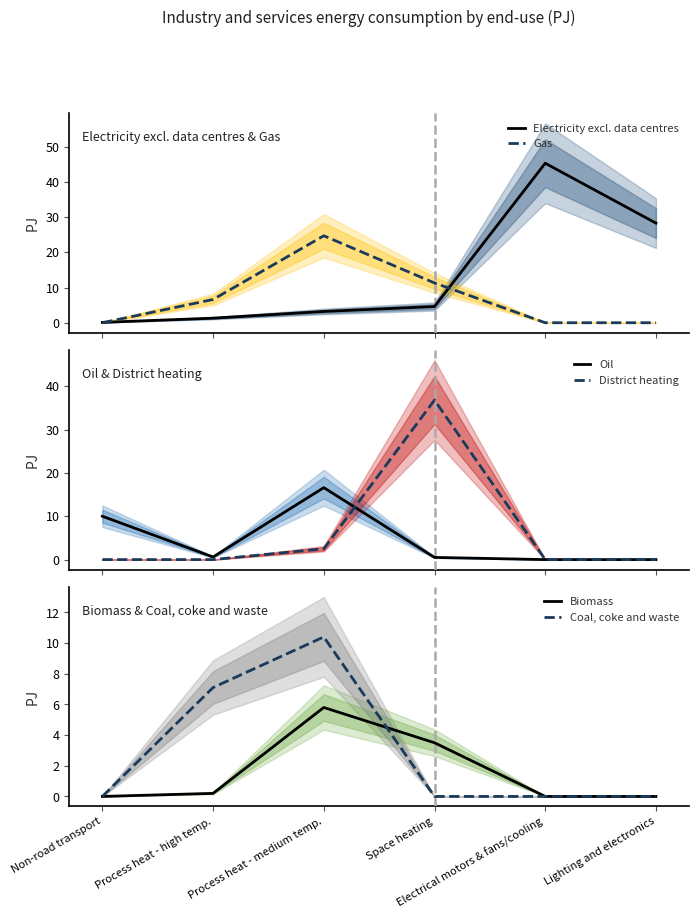

The Electricity excl. data centres series shows 28.3 at Lighting and electronics. True or false?

True